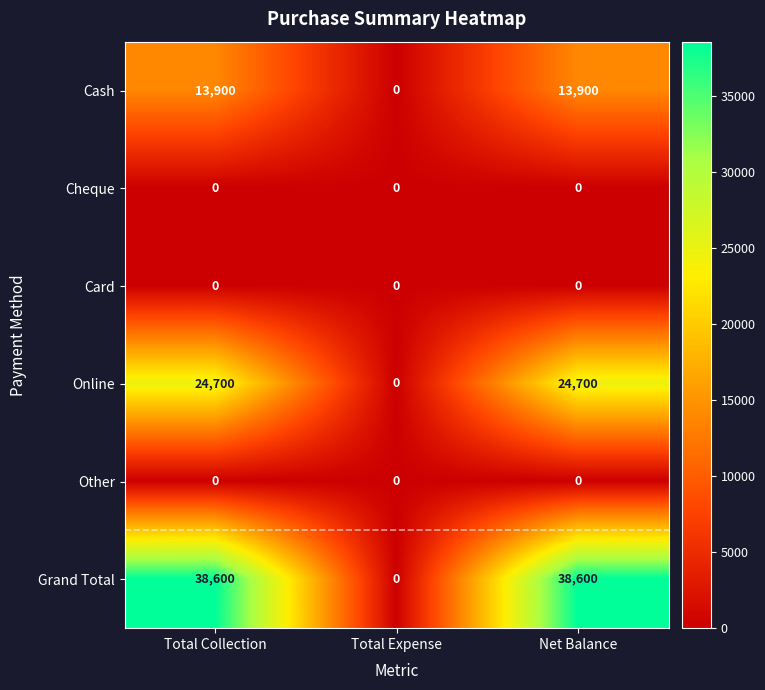

Which series changed the most between Total Collection and Total Expense?

Grand Total